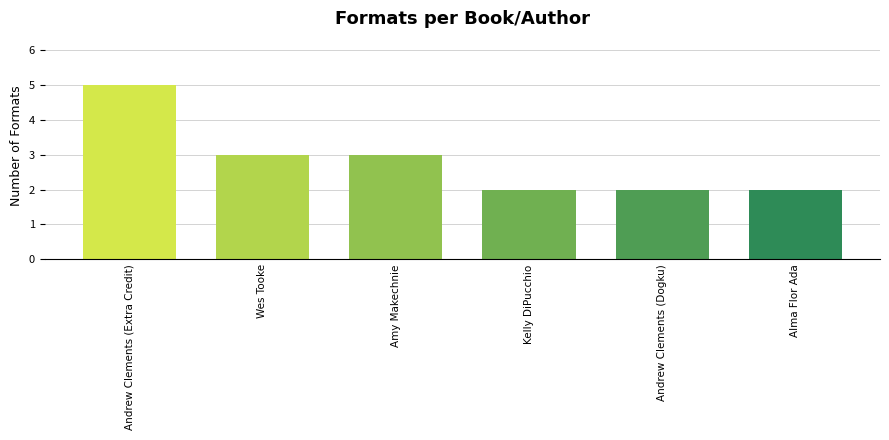

Between Andrew Clements (Extra Credit) and Wes Tooke, which is larger?

Andrew Clements (Extra Credit)